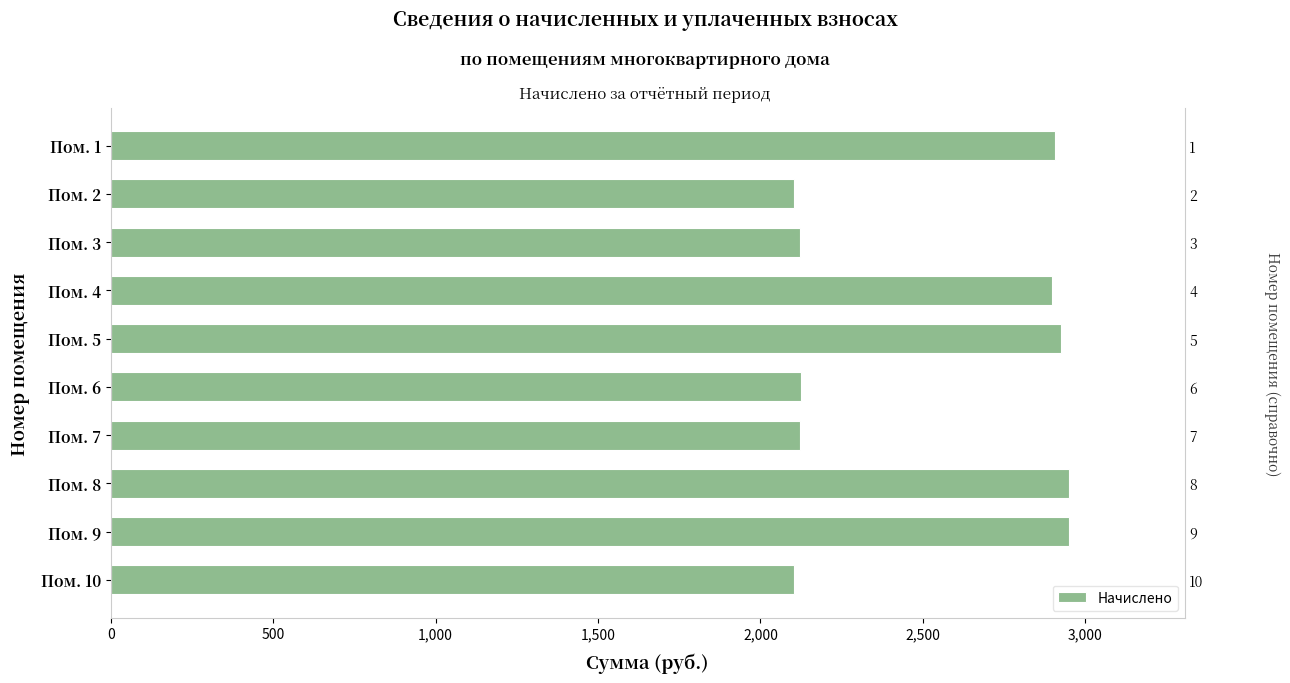

The value at Пом. 6 is 3607.7. True or false?

False